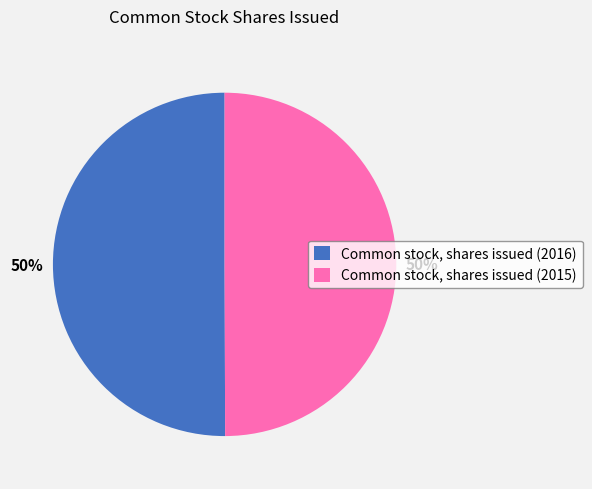

True or false: Common stock, shares issued (2016) accounts for 37% of the total.

False